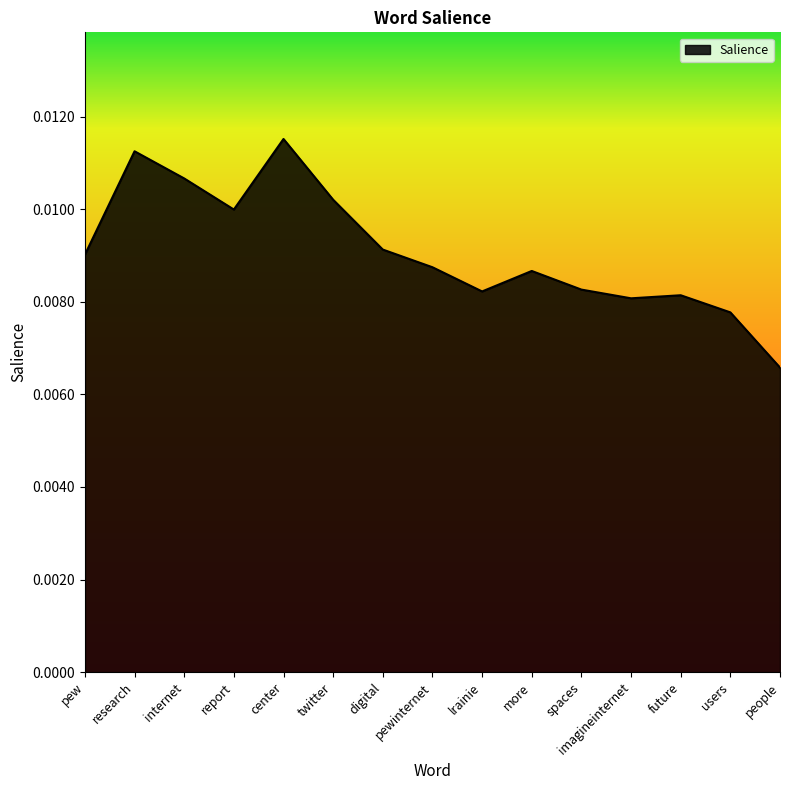

What position from the left is research?

2